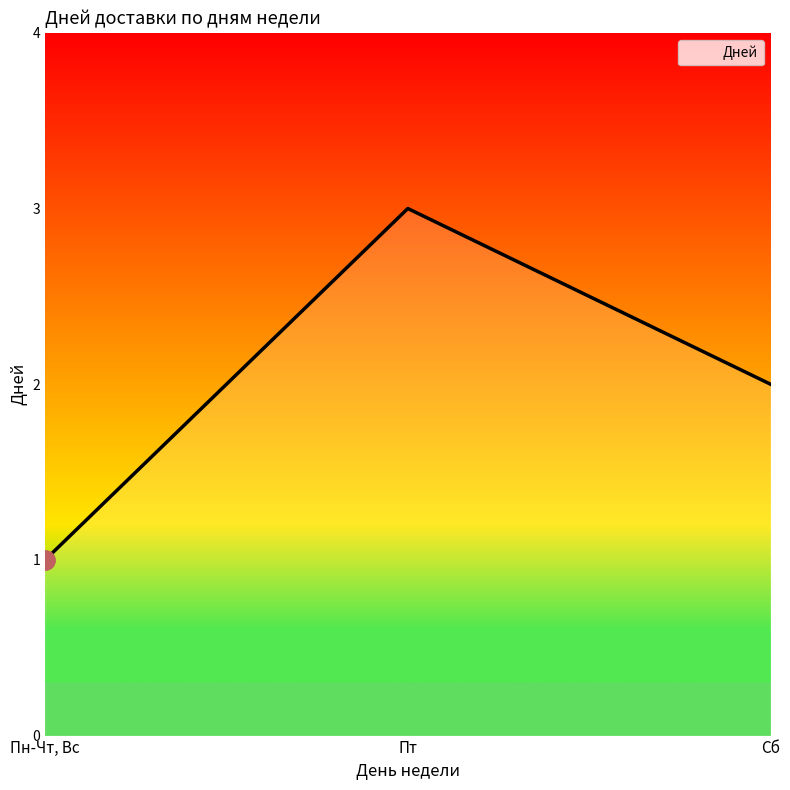

What position from the right is Сб?

1